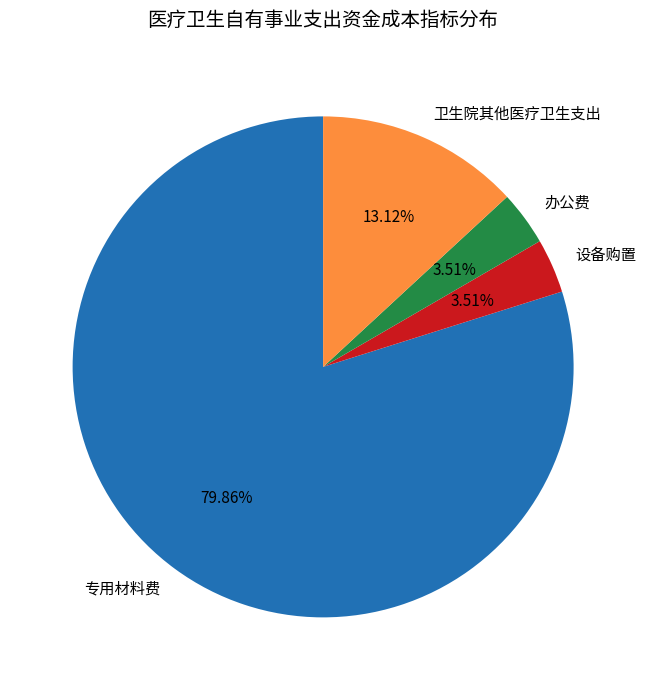

Which category accounts for the majority?

专用材料费